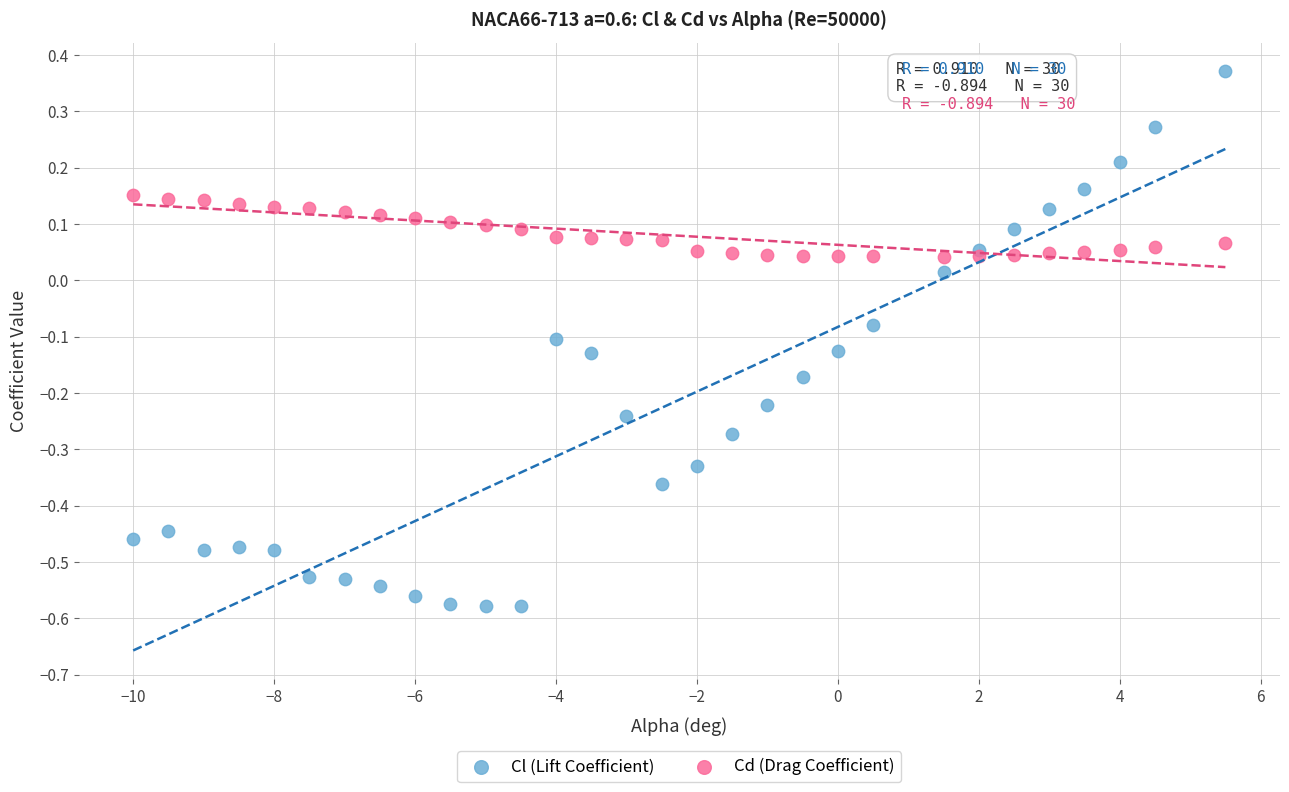

Which series contains the highest Y value?

Cl (Lift Coefficient)